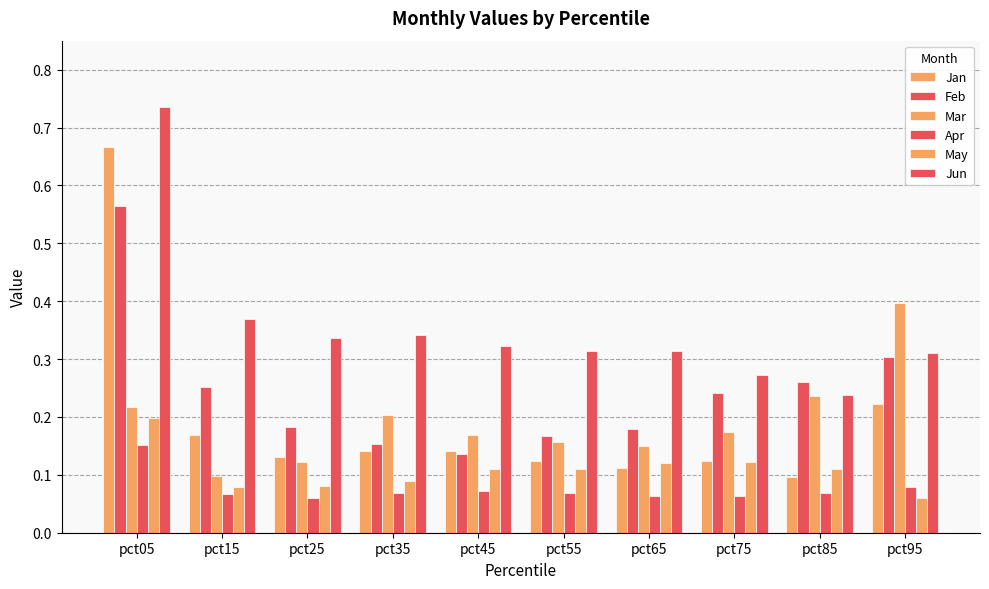

What is the average value of the Apr series?

0.1